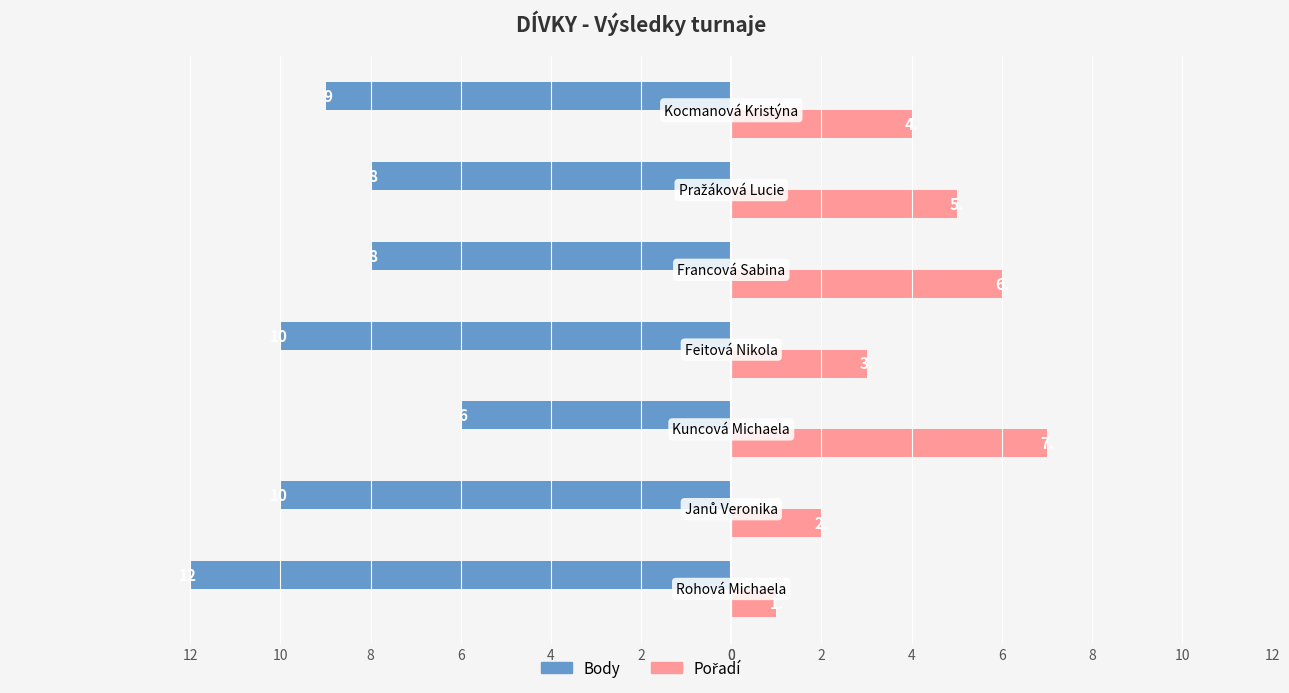

Reading right to left, extract all data points from this chart.

Body: -9	-8	-8	-10	-6	-10	-12
Pořadí: 4	5	6	3	7	2	1